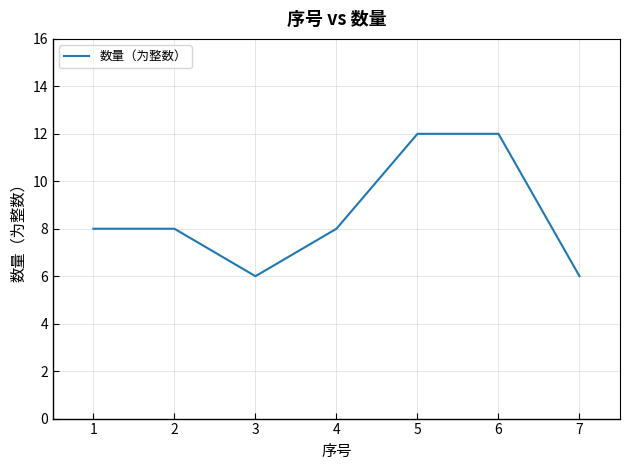

True or false: the data shows 13 at 3.

False